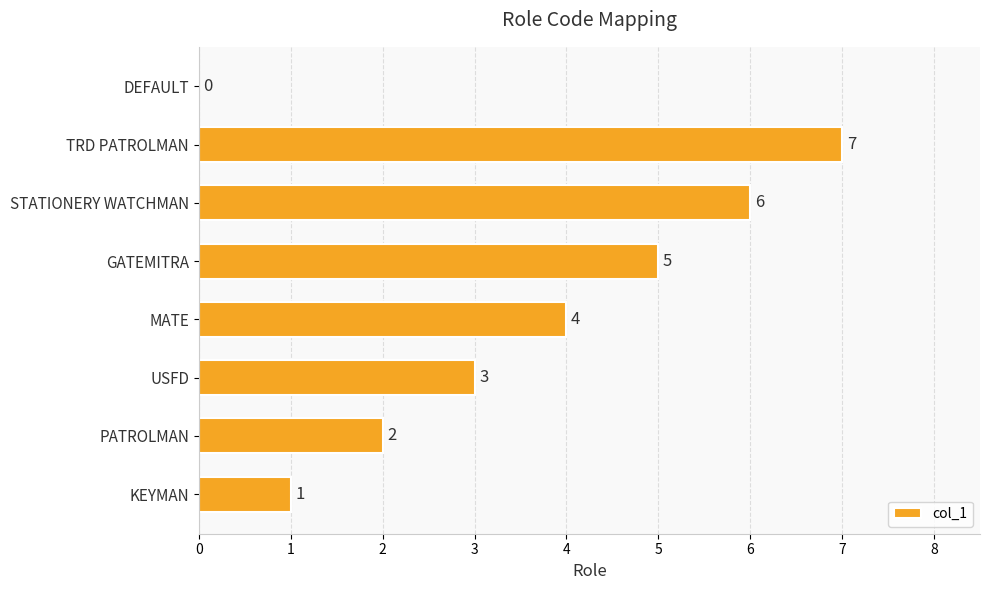

How many distinct data groups are displayed?

1